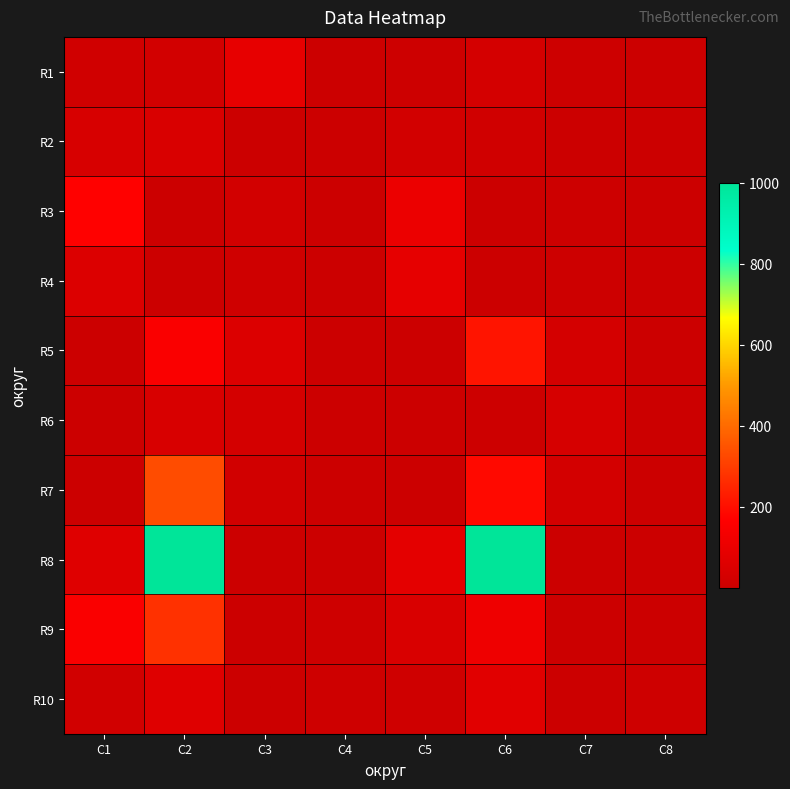

Reading right to left, what are all the values shown in this chart?

R1: C8=0.1	C7=4.0	C6=29.9	C5=6.6	C4=0.1	C3=89.9	C2=21.9	C1=14.5
R2: C8=0.1	C7=0.1	C6=14.1	C5=22.0	C4=0.1	C3=0.1	C2=44.3	C1=40.6
R3: C8=0.1	C7=5.5	C6=0.0	C5=107.6	C4=0.1	C3=23.0	C2=0.1	C1=170.1
R4: C8=0.1	C7=7.8	C6=0.1	C5=88.8	C4=0.1	C3=12.7	C2=0.1	C1=56.3
R5: C8=0.2	C7=30.2	C6=211.0	C5=0.1	C4=0.3	C3=56.1	C2=151.4	C1=0.2
R6: C8=0.2	C7=34.7	C6=4.6	C5=0.6	C4=0.1	C3=31.0	C2=41.6	C1=0.1
R7: C8=0.2	C7=24.9	C6=188.6	C5=0.1	C4=0.1	C3=20.3	C2=332.1	C1=0.1
R8: C8=0.1	C7=0.1	C6=1000.0	C5=80.6	C4=0.1	C3=0.1	C2=1000.0	C1=63.3
R9: C8=2.6	C7=0.1	C6=117.8	C5=44.2	C4=8.4	C3=0.1	C2=274.4	C1=153.1
R10: C8=9.1	C7=0.1	C6=70.9	C5=13.2	C4=9.5	C3=0.1	C2=64.6	C1=18.7